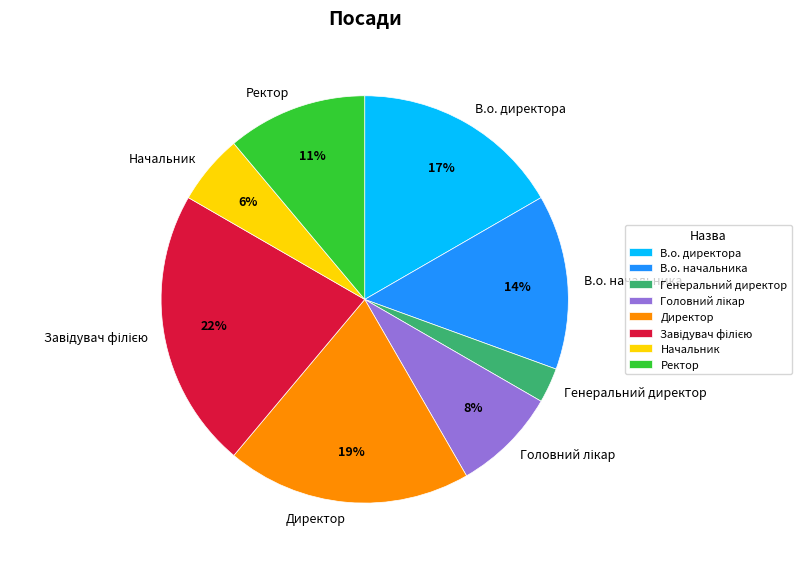

Do Генеральний директор and Начальник together represent more than half of the pie?

No